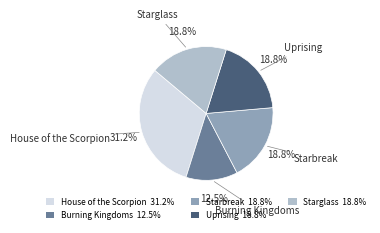

Combined, do Starglass 18.8% and Burning Kingdoms 12.5% account for over 50%?

No